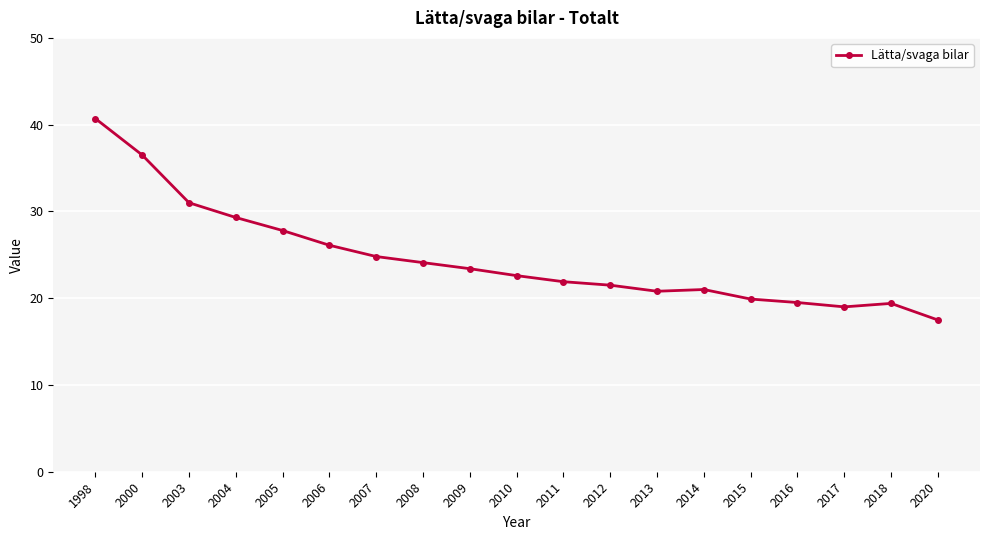

At which label does the data first exceed 22?

1998